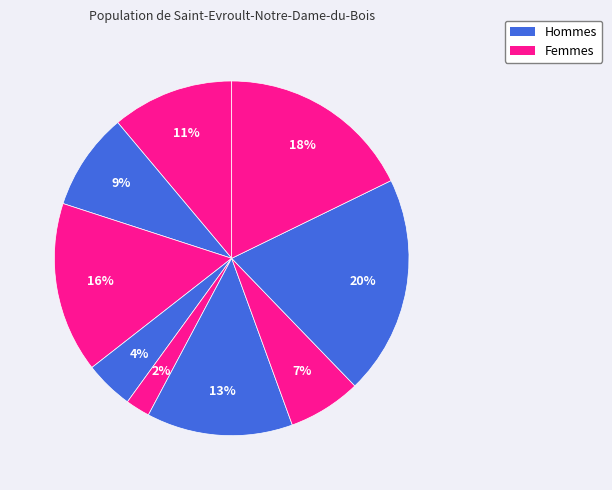

Does any single category account for the majority?

No